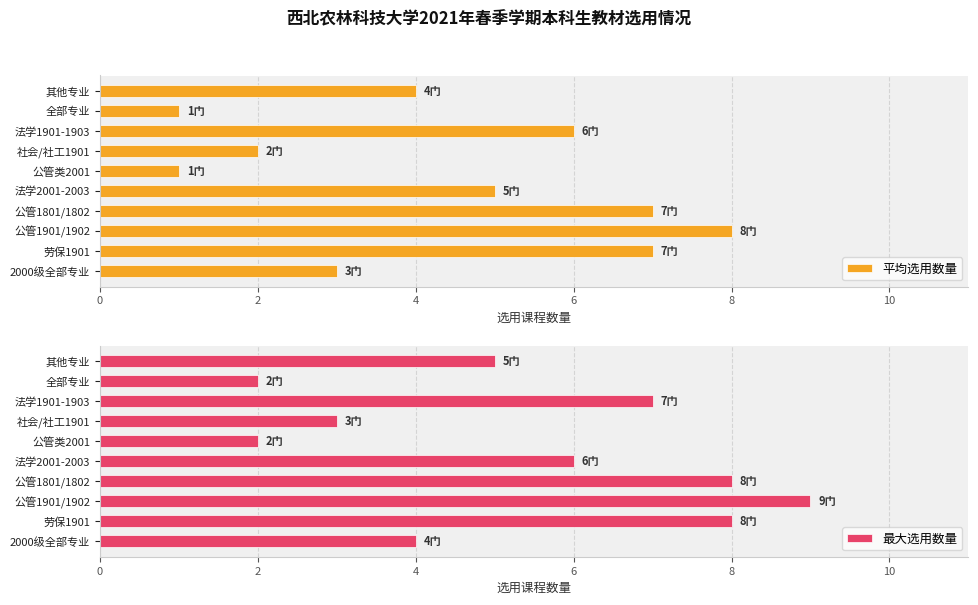

Is it true that 平均选用数量 equals 8 at 公管1901/1902?

True